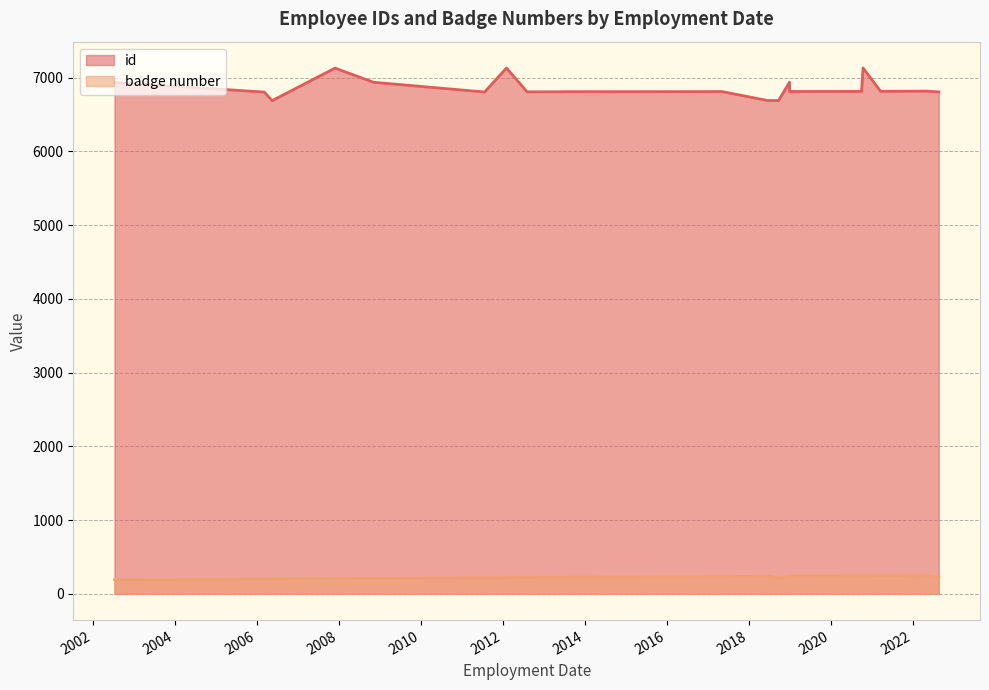

Count the number of data series in this chart.

2